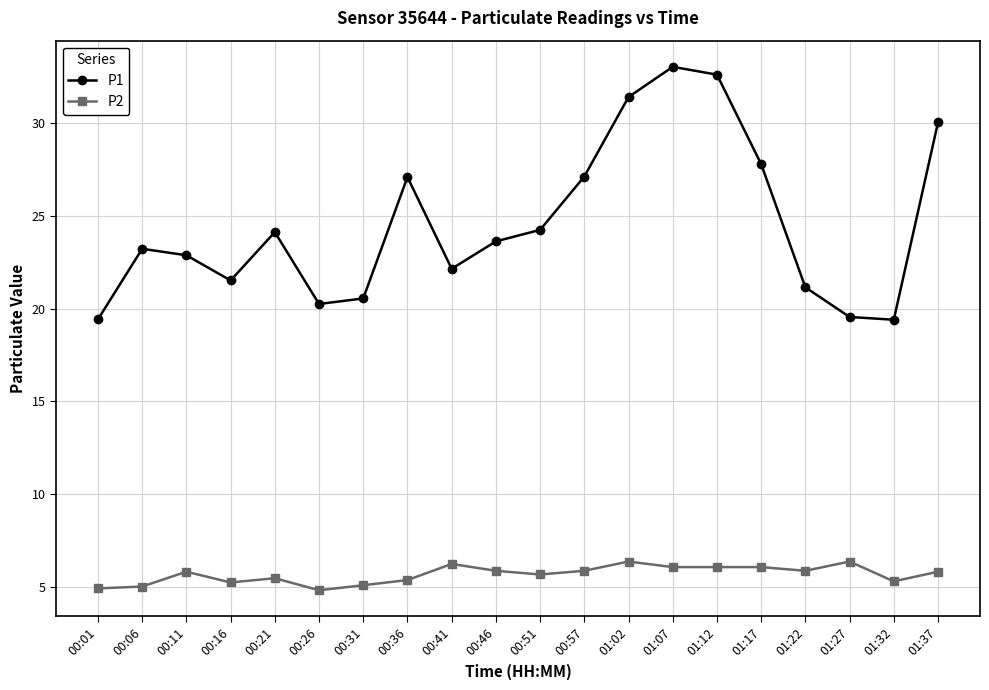

What is the smallest value displayed?

4.8